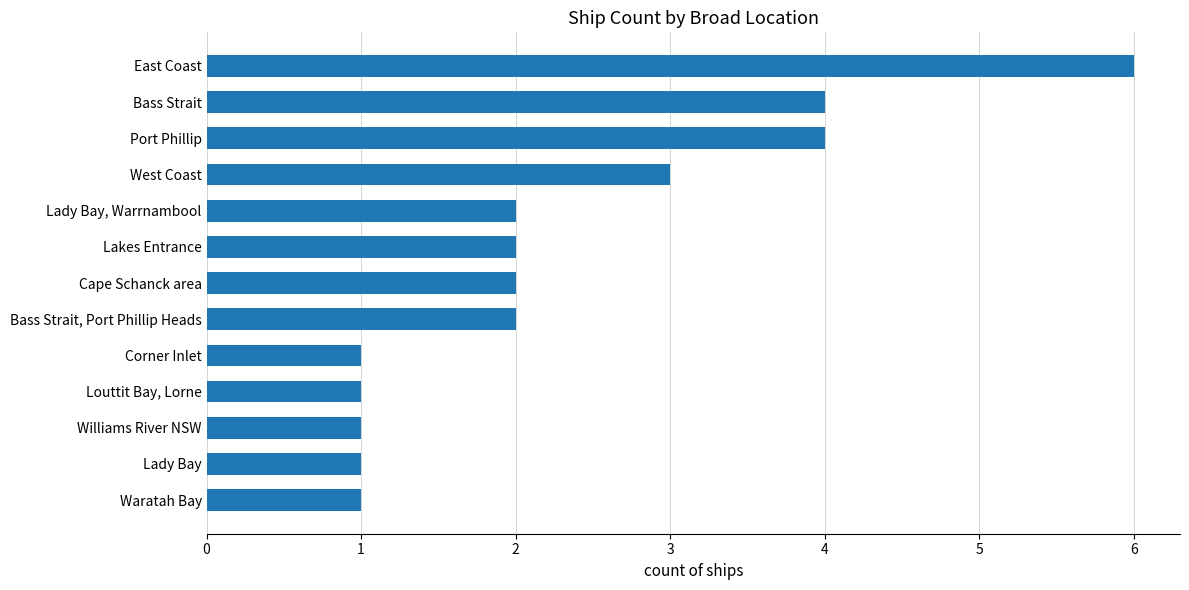

How many values are between 1 and 3?

10